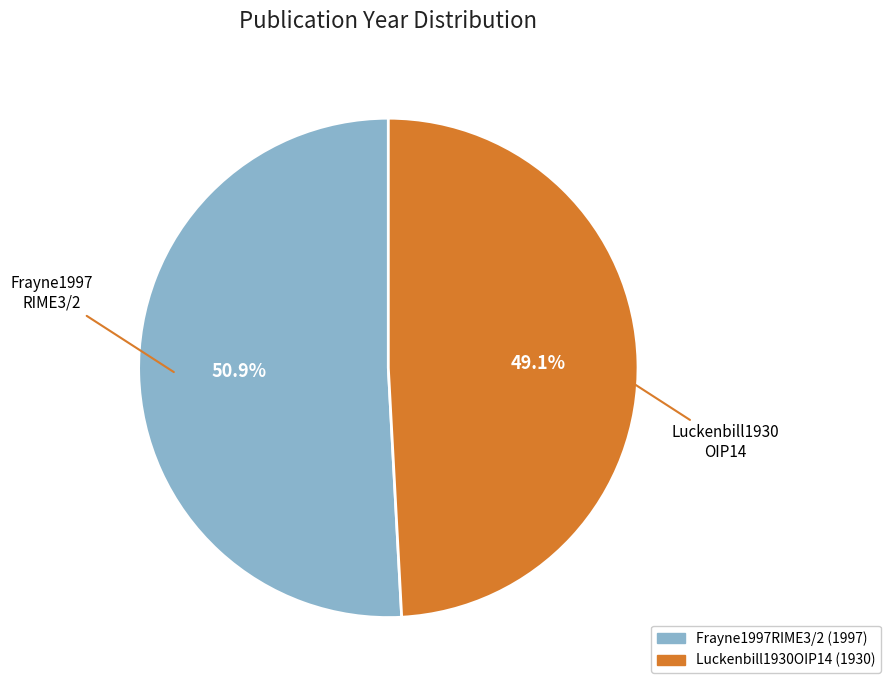

To the nearest percent, what percentage of the pie is Frayne1997RIME3/2?

51%